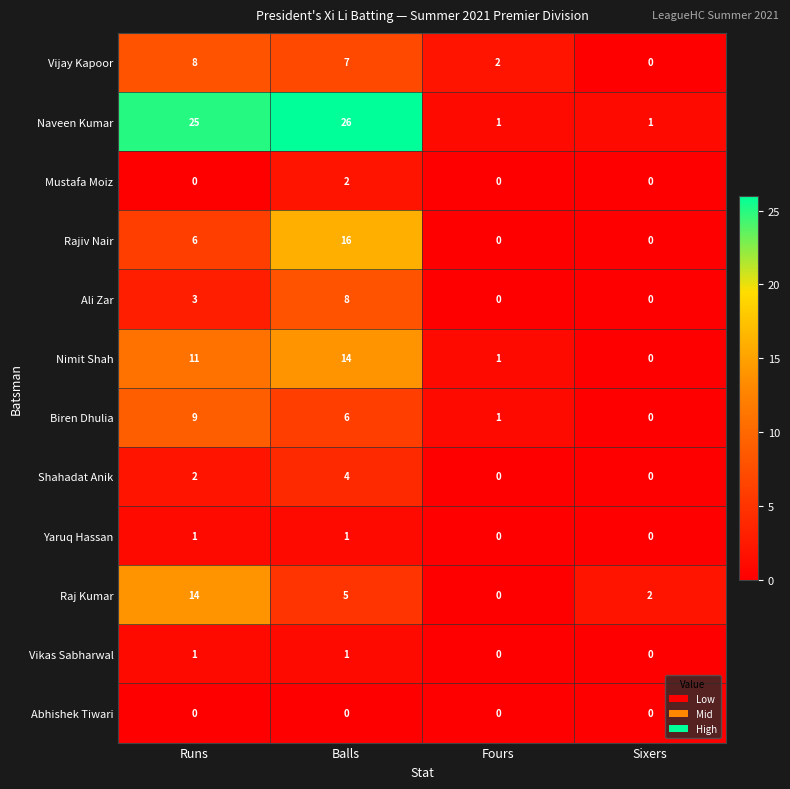

True or false: Rajiv Nair has a value of -8 at Fours.

False